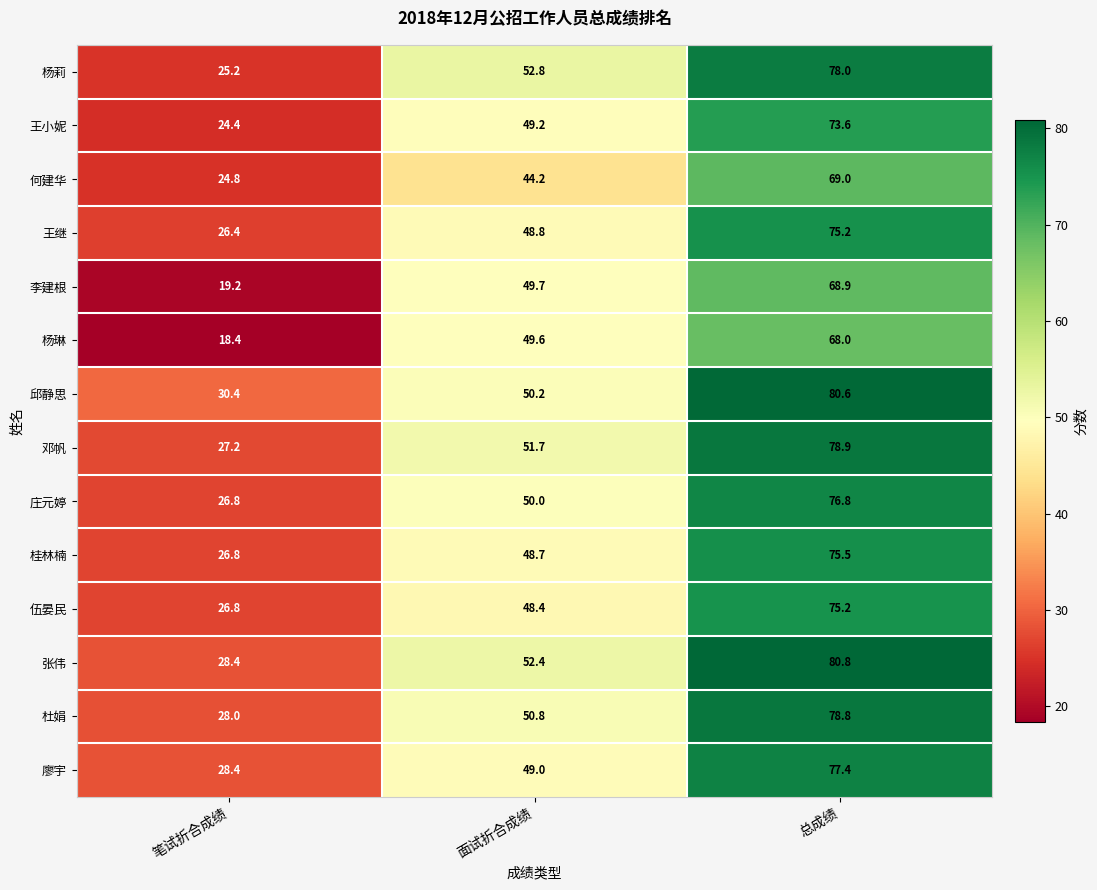

At which category does the chart reach its peak across all series?

总成绩